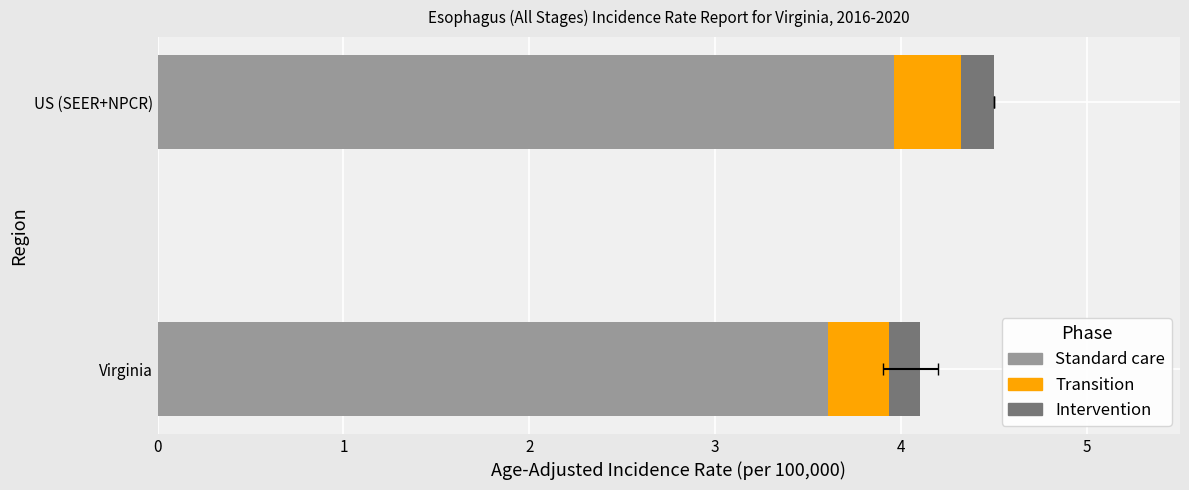

Between Virginia and US (SEER+NPCR), which is larger?

US (SEER+NPCR)